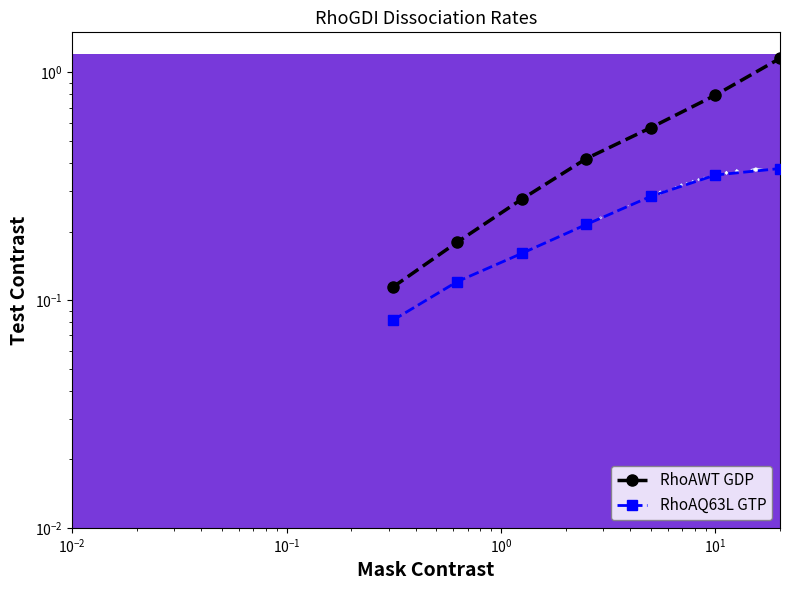

What is the lowest value of the RhoAWT GDP series?

0.1